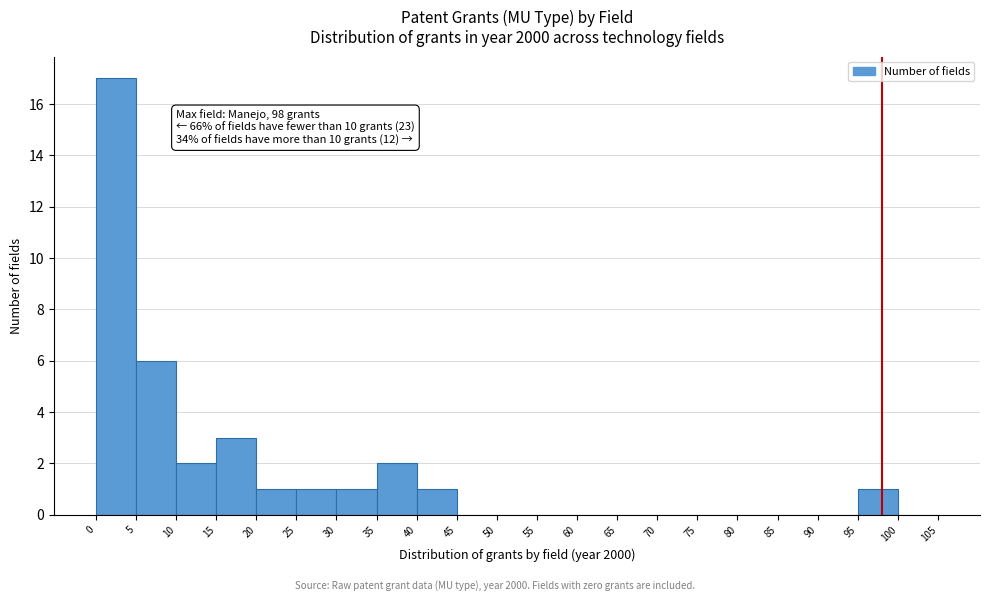

Which range on the x-axis has the tallest bar?

0 to 5